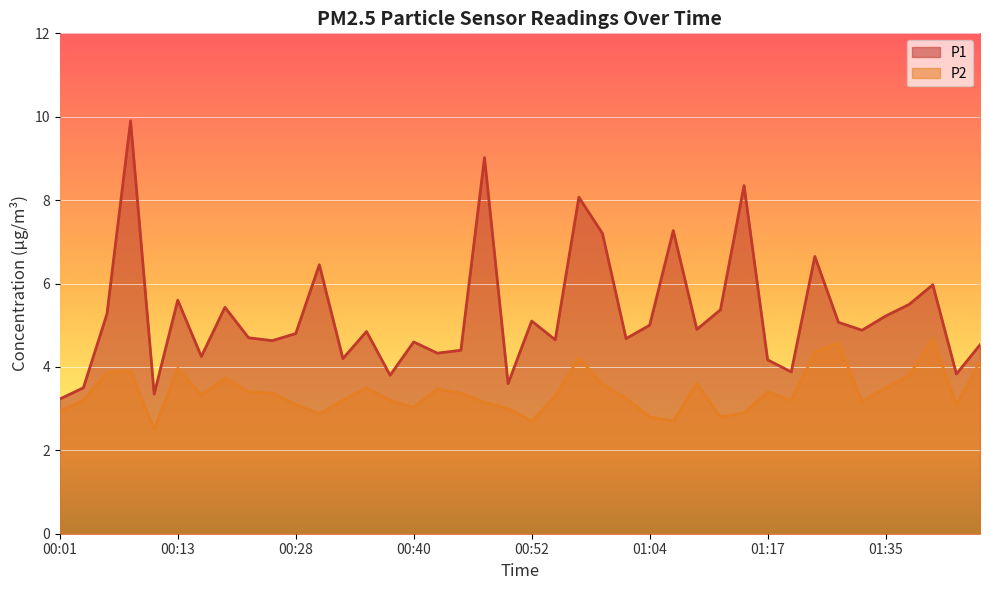

The value of P1 at 00:08 is 13.4. True or false?

False